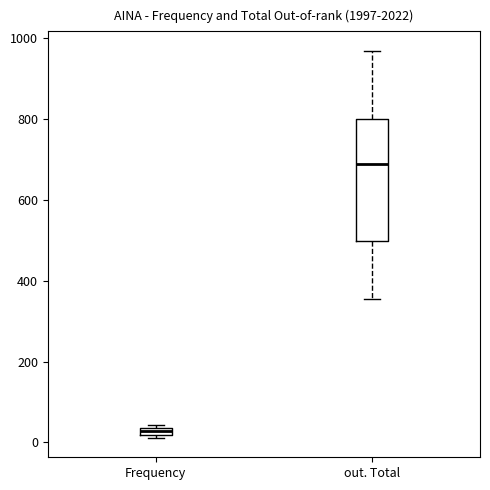

Comparing the boxes themselves (not the whiskers), which one is the tallest?

out. Total